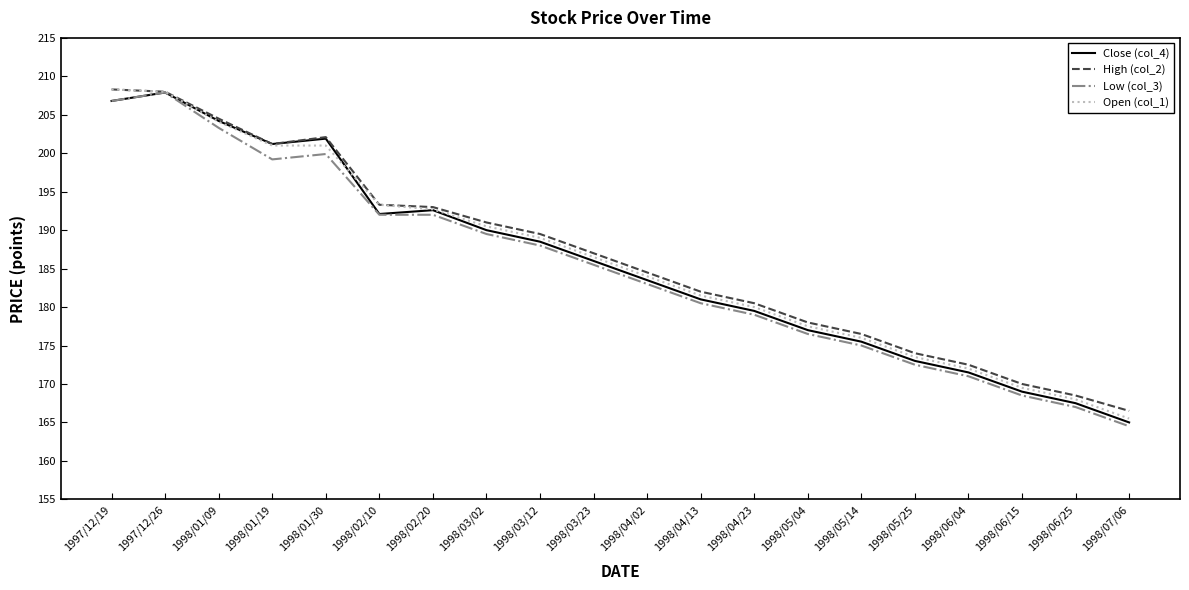

What is the difference between the second highest and second lowest values in the High (col_2) series?

39.5